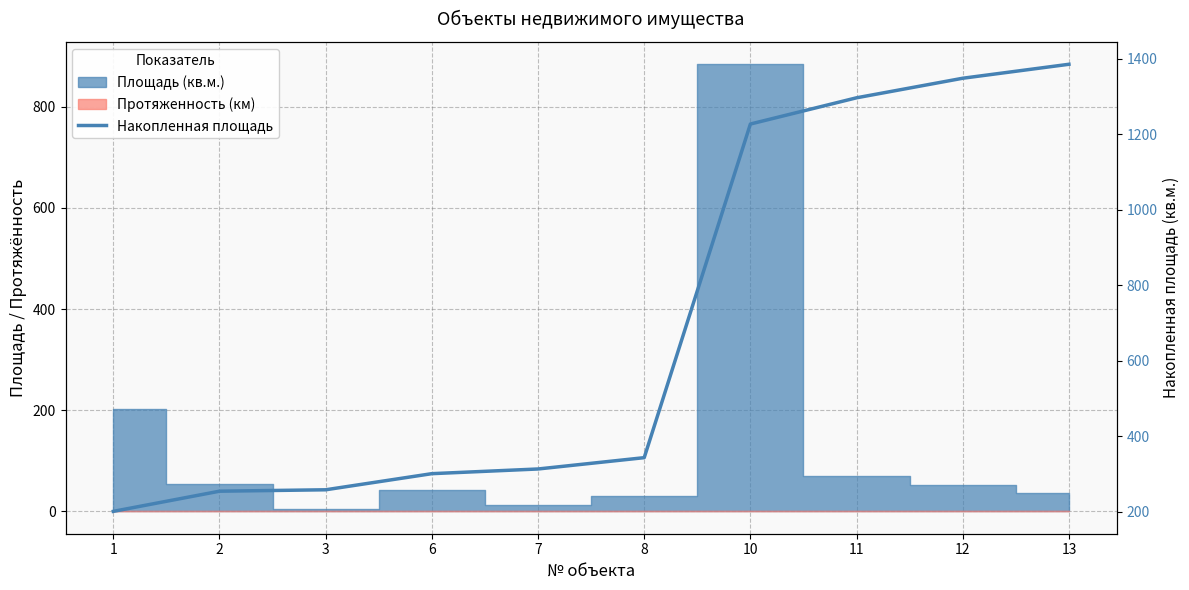

The value at 11 is 2278.9. True or false?

False